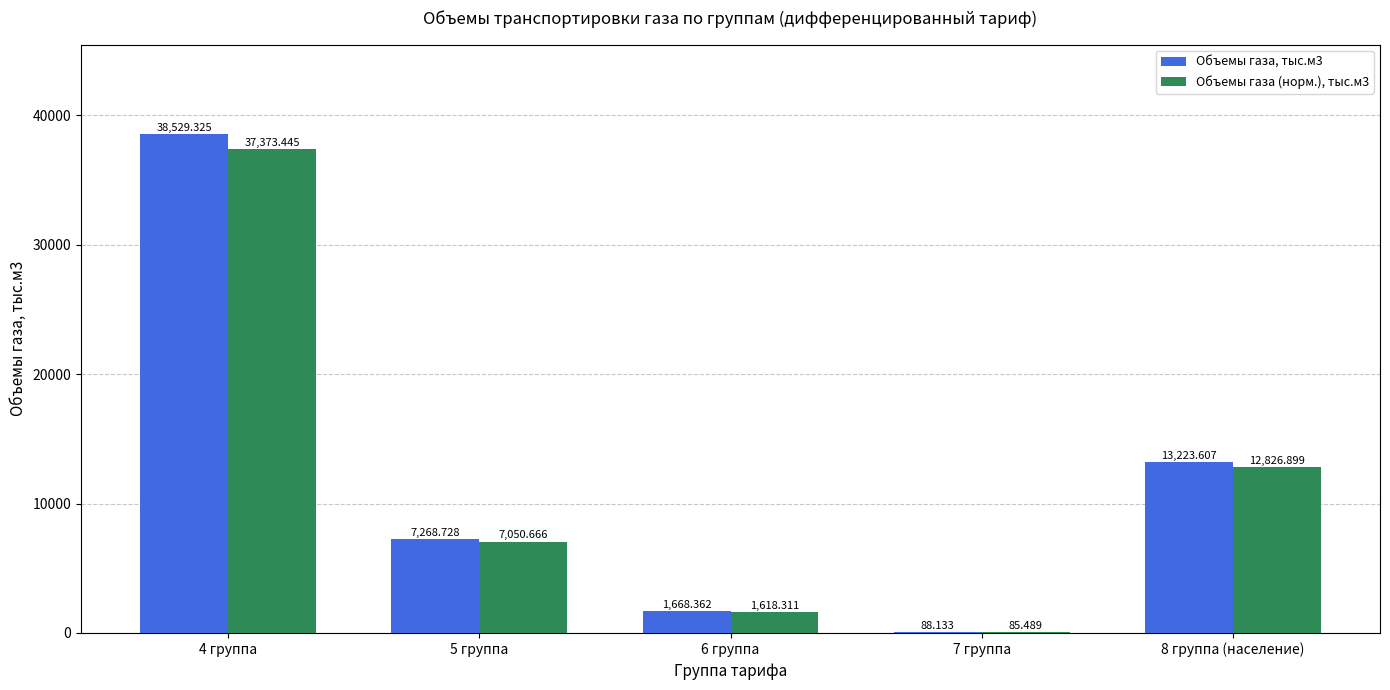

Is the value of Объемы газа, тыс.м3 at 8 группа (население) greater than the value of Объемы газа (норм.), тыс.м3 at 4 группа?

No